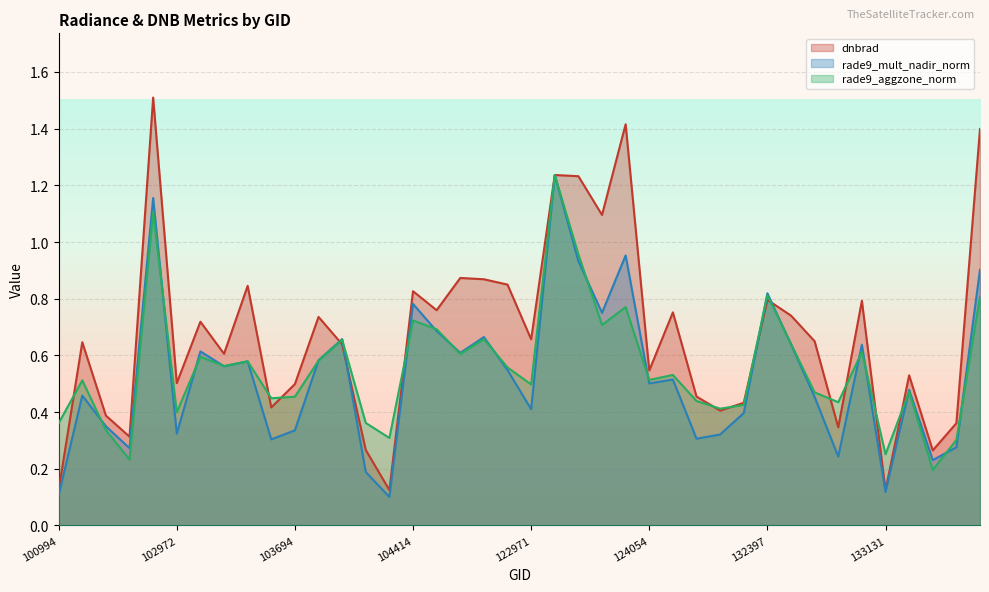

At how many categories does at least one series exceed 0?

40